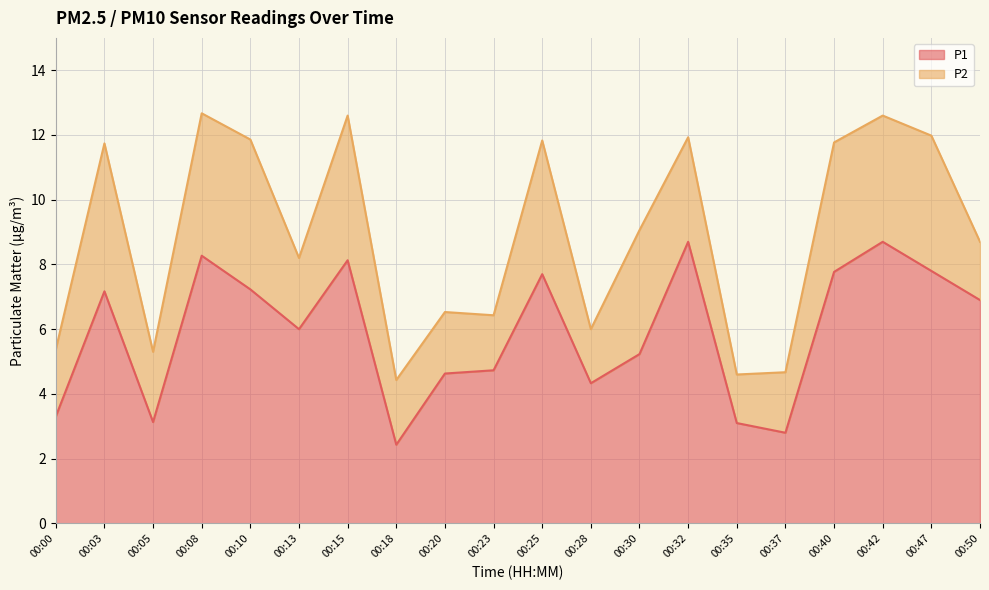

Between 00:20 and 00:37, which is larger?

00:20